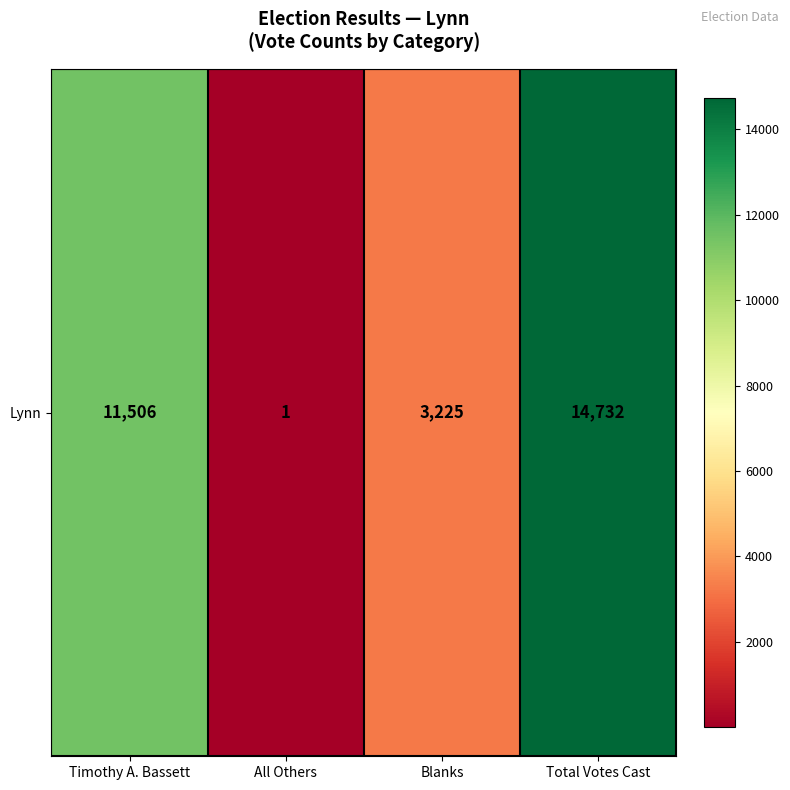

List the labels in order of value, smallest first.

All Others, Blanks, Timothy A. Bassett, Total Votes Cast